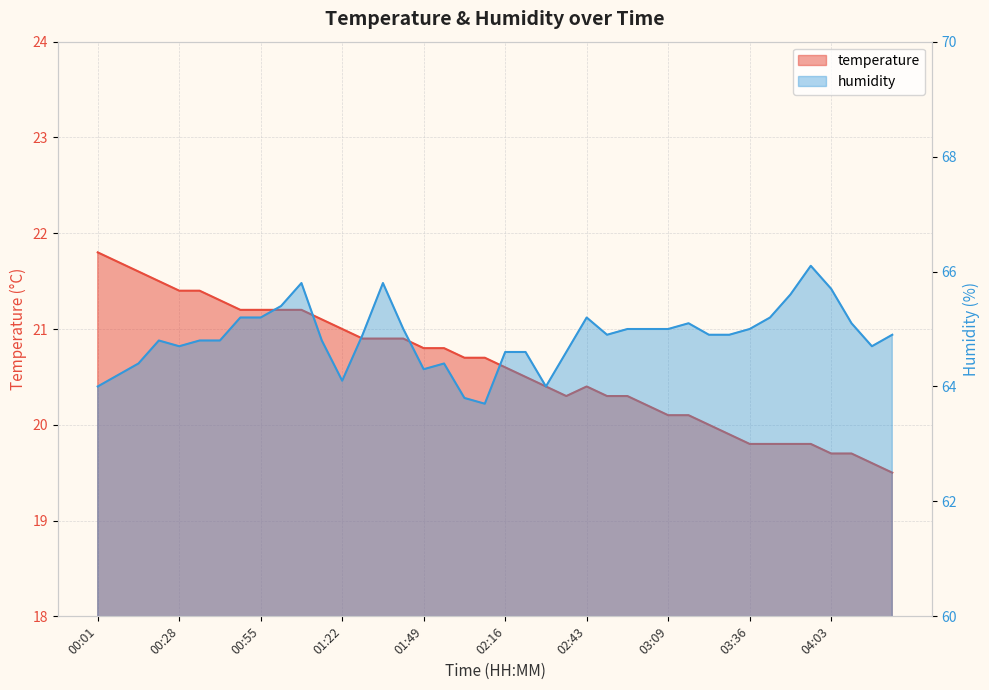

What is the sum of the humidity values at 03:09 and 03:43?

130.2